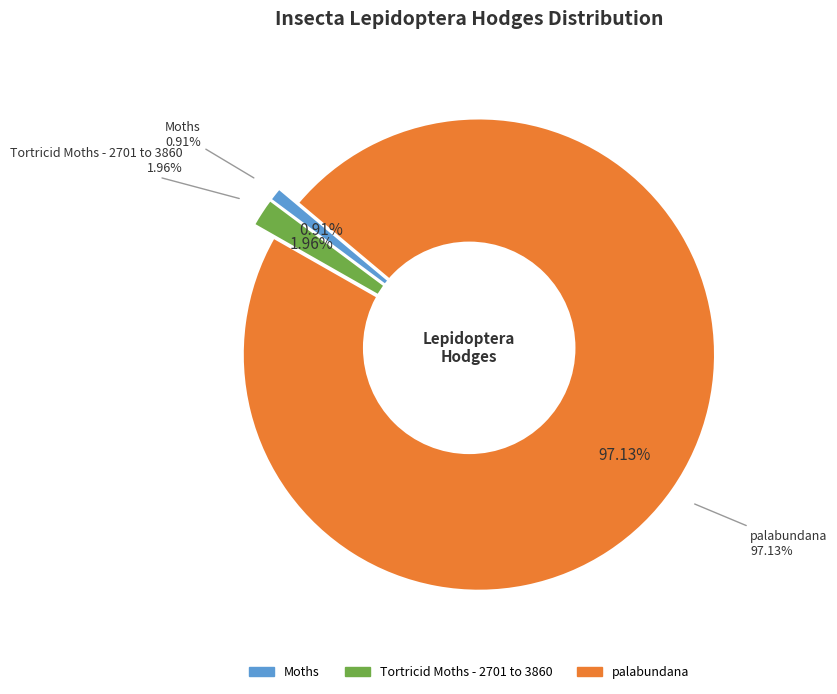

What portion of the pie excludes palabundana?

2.9%